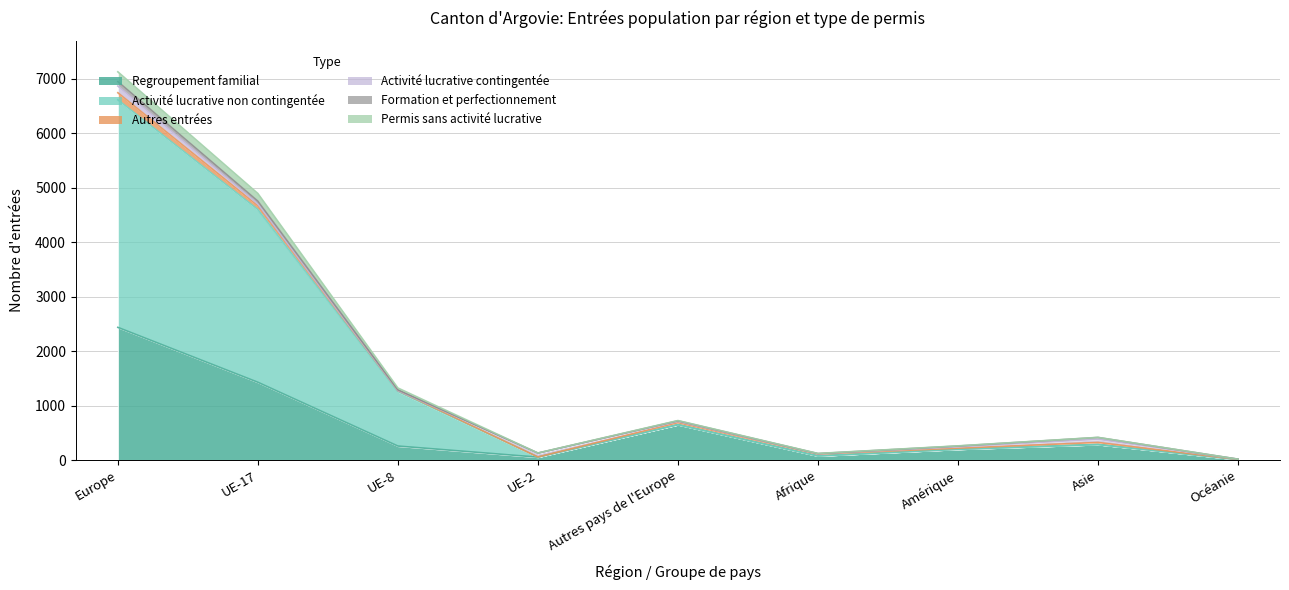

Where does the Regroupement familial series first go above 260?

Europe